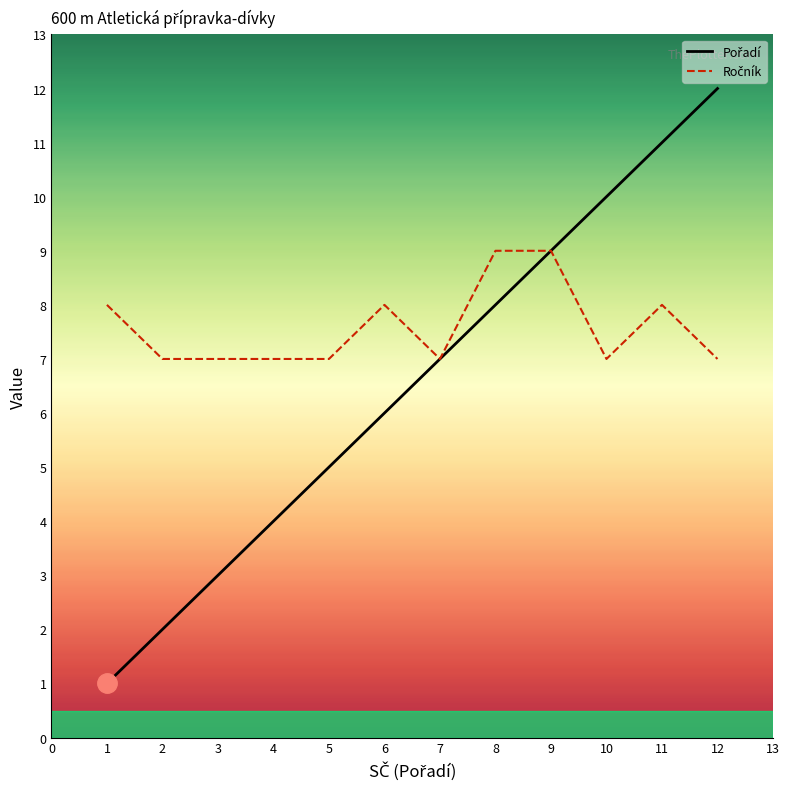

What is the maximum value shown in the chart?

12